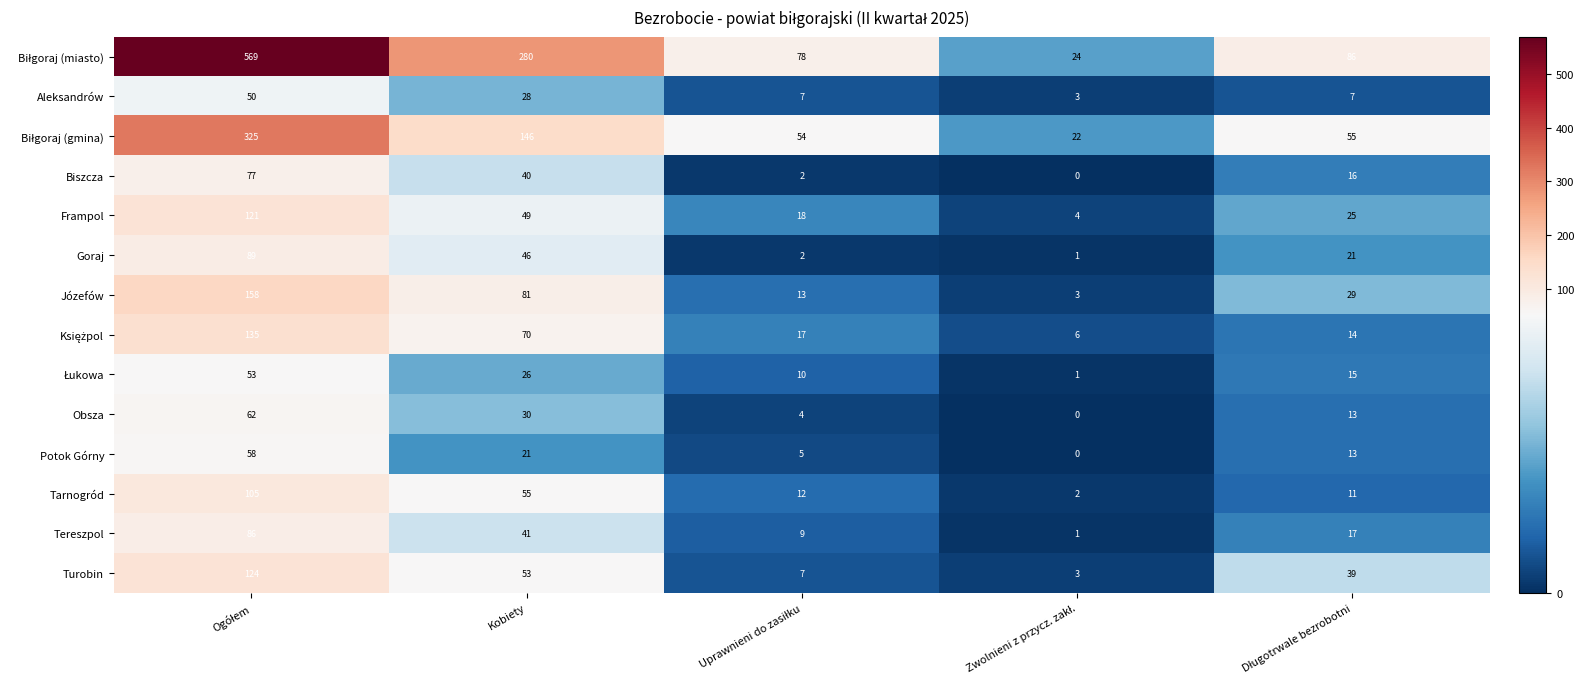

What is the difference between the highest and lowest values at Kobiety?

259